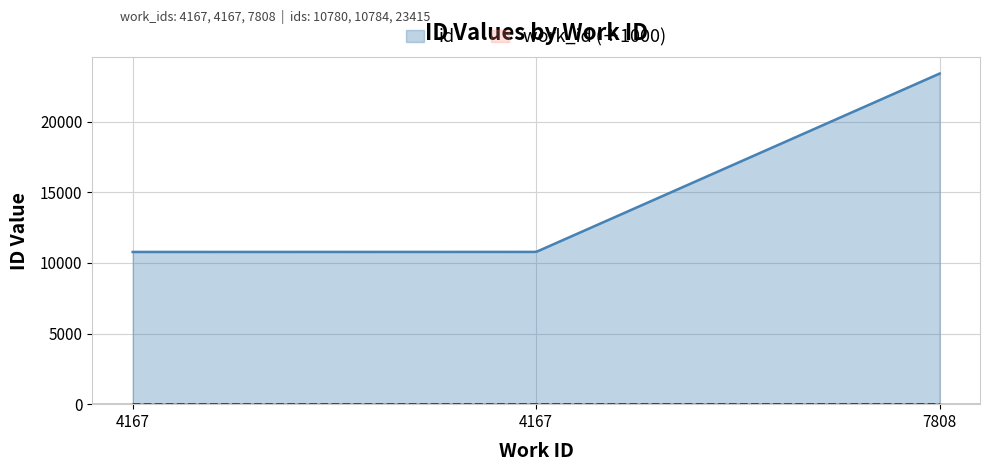

Count the number of values greater than 10784.

1